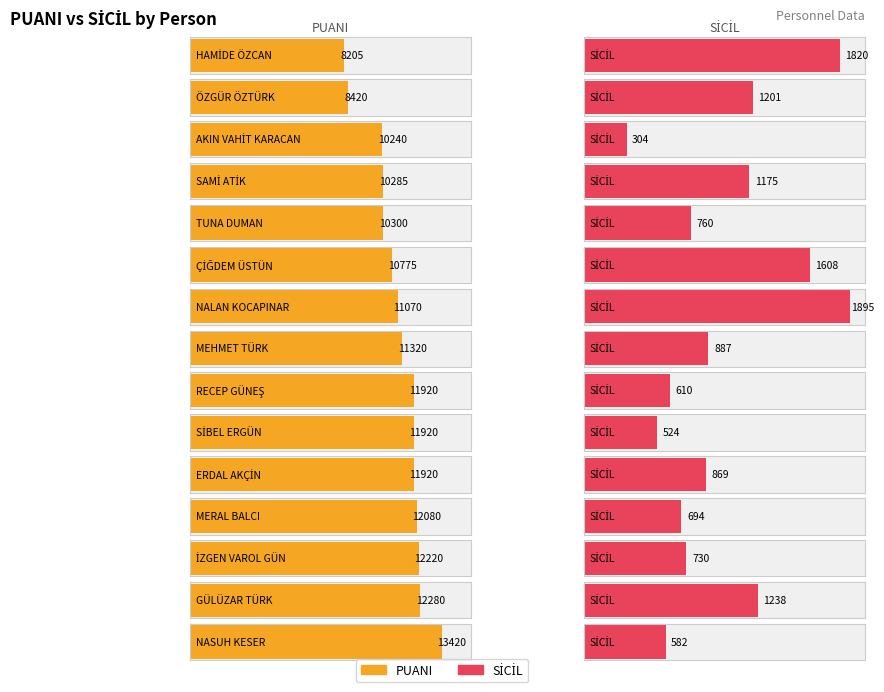

Which series has the largest range (max minus min)?

PUANI